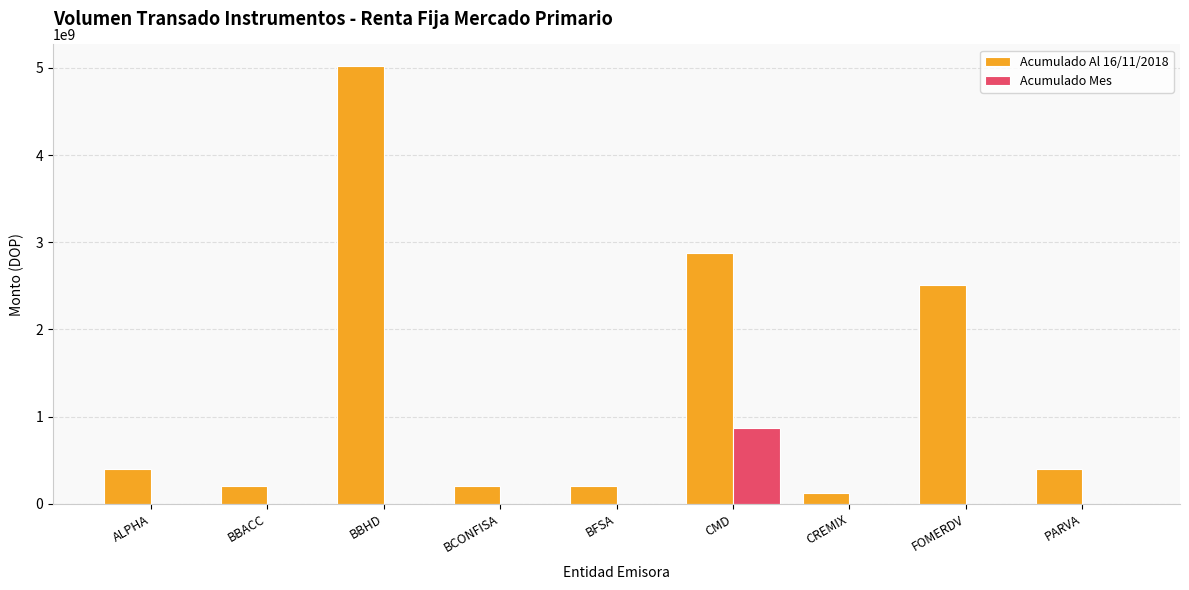

The value of Acumulado Mes at BCONFISA is 0.0. True or false?

True